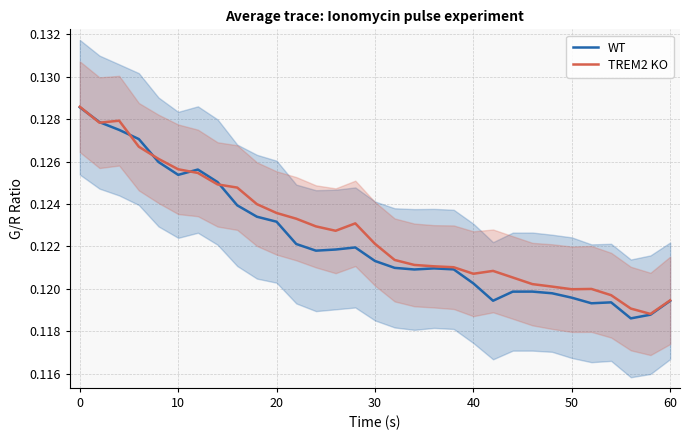

Is it true that WT equals 0.2 at 0?

False